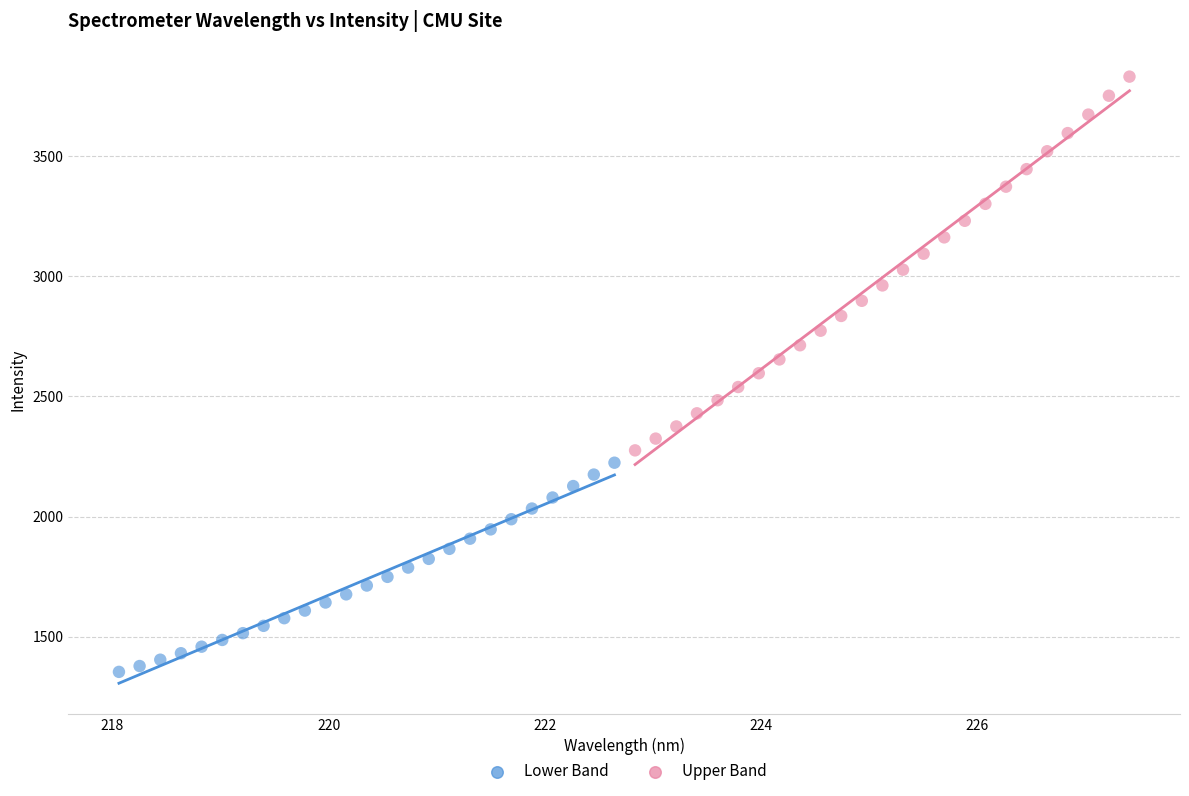

Which series reaches the maximum Y coordinate?

Upper Band